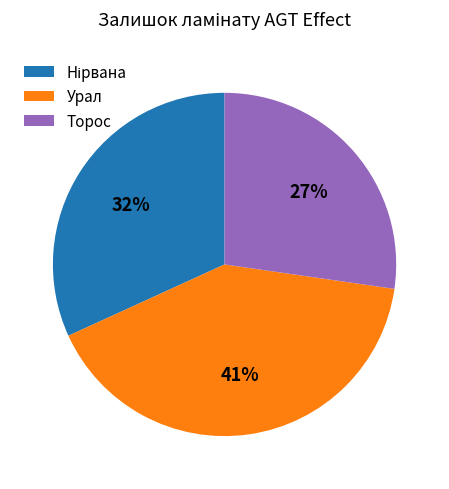

What percentage is the Торос slice, to the nearest percent?

27%